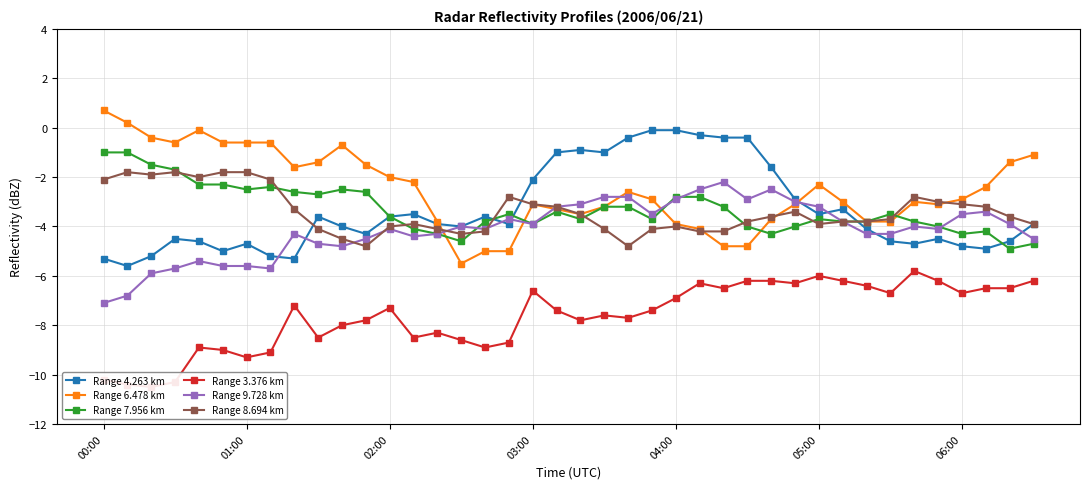

Between 29 and 00:00, which is larger?

29